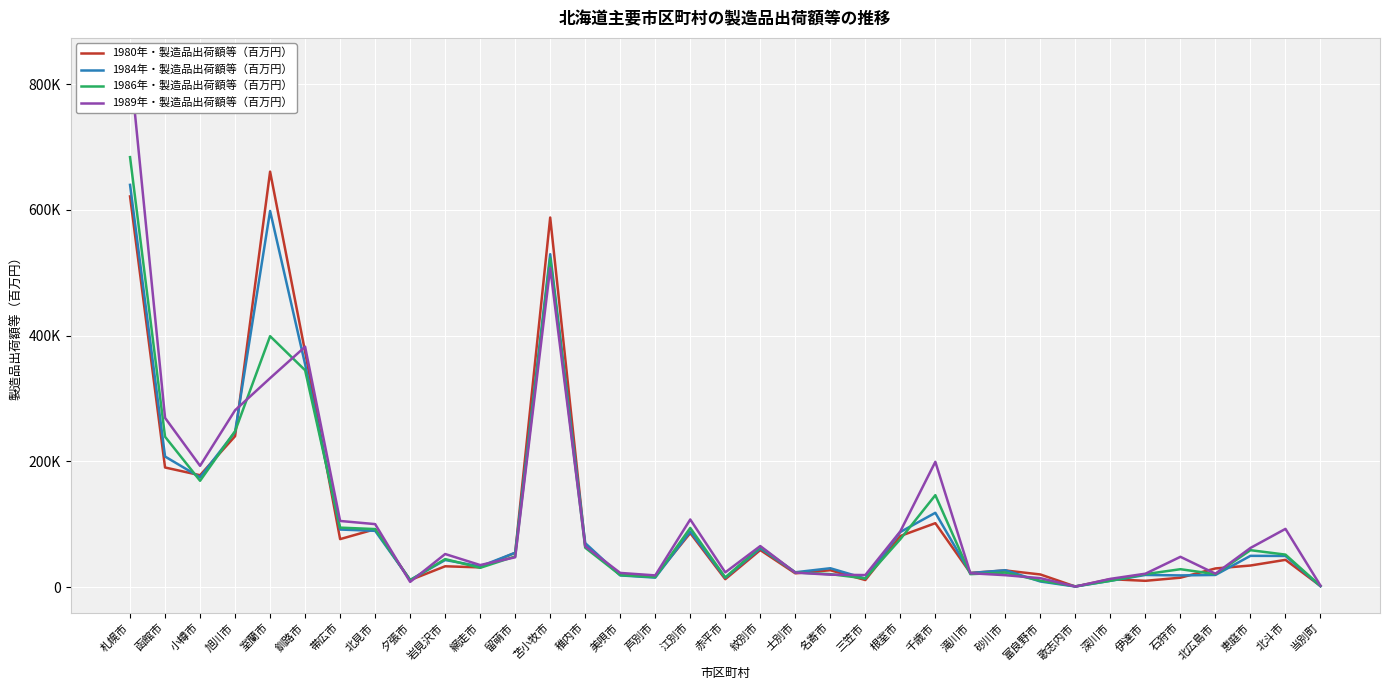

What is the sum of the 1989年・製造品出荷額等（百万円） values at 網走市 and 旭川市?

316250